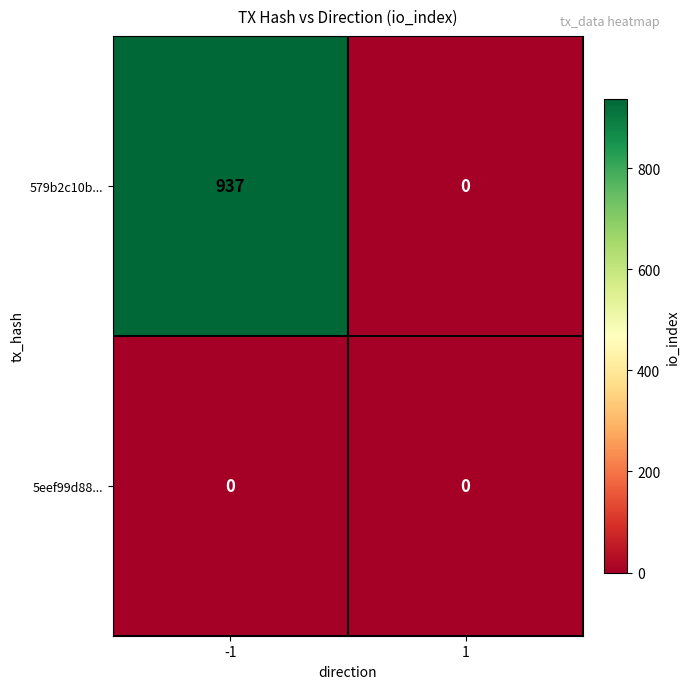

Reading right to left, what are all the values shown in this chart?

579b2c10b...: 0	937
5eef99d88...: 0	0